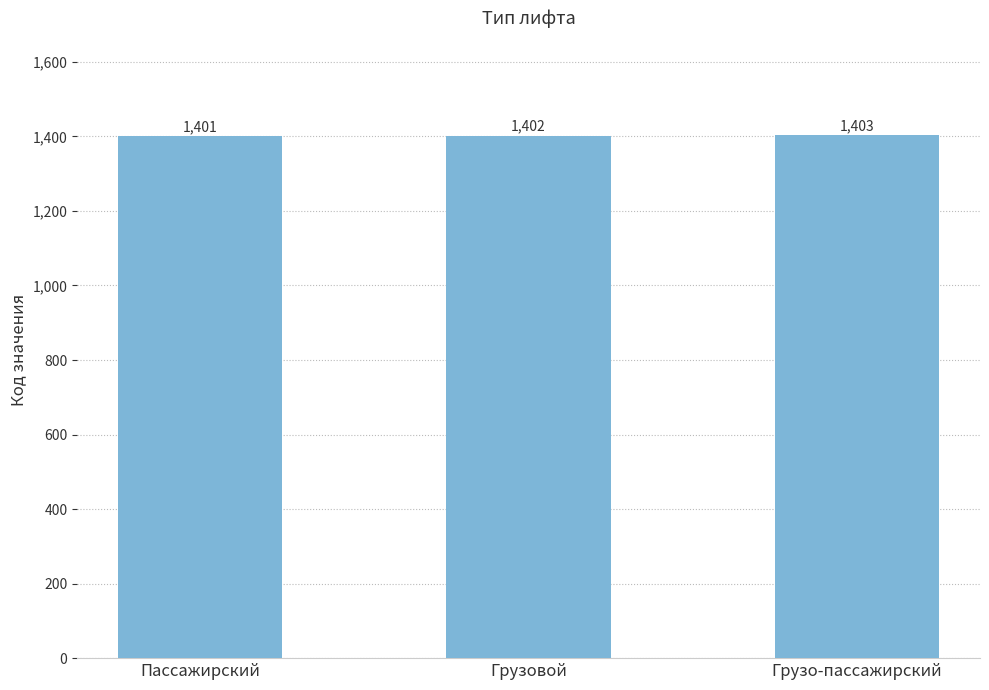

What is the label of the 1st bar from the left?

Пассажирский